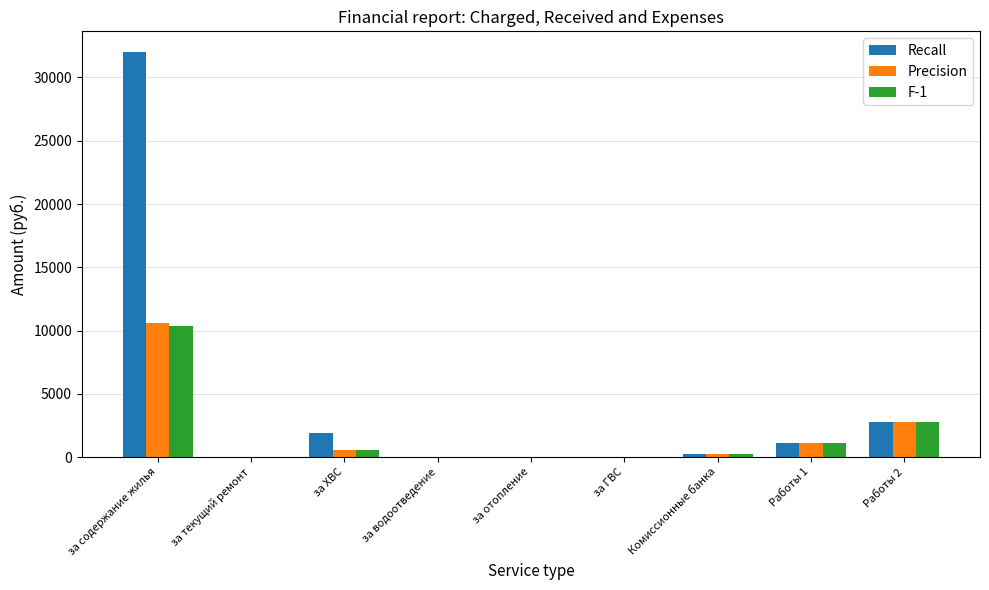

What are all the series names shown in the legend?

Recall, Precision, F-1